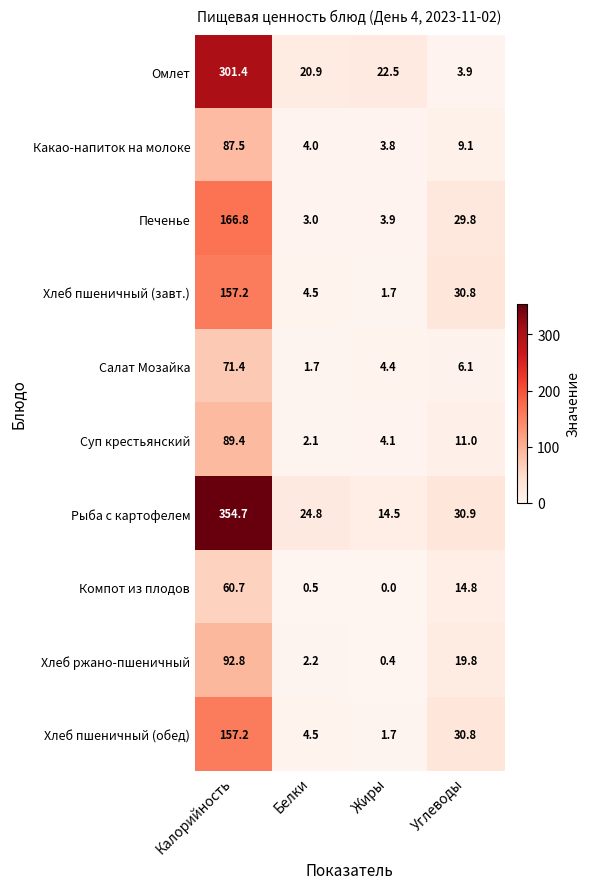

Rank the categories by Хлеб ржано-пшеничный value from highest to lowest.

Калорийность, Углеводы, Белки, Жиры